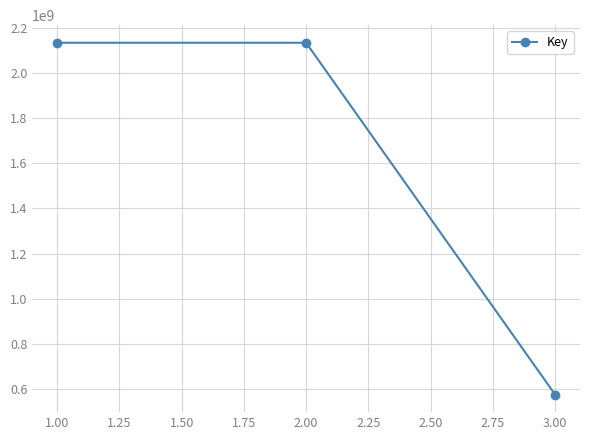

Read the value at 3.00, to the nearest 50.

576097100